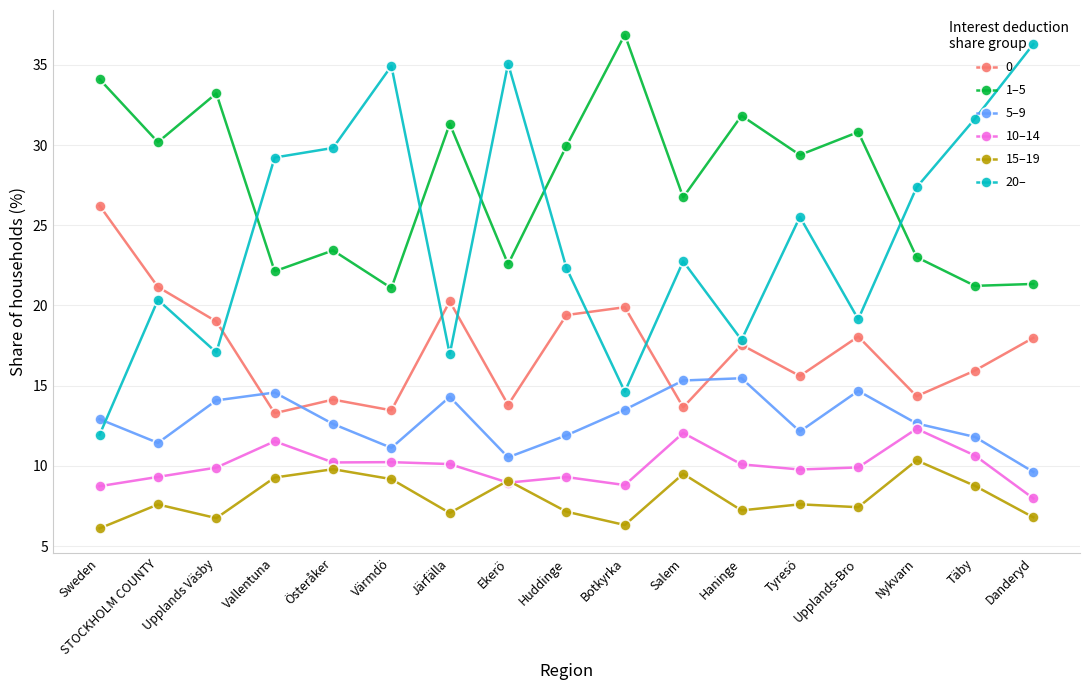

What are all the series names shown in the legend?

0, 1–5, 5–9, 10–14, 15–19, 20–